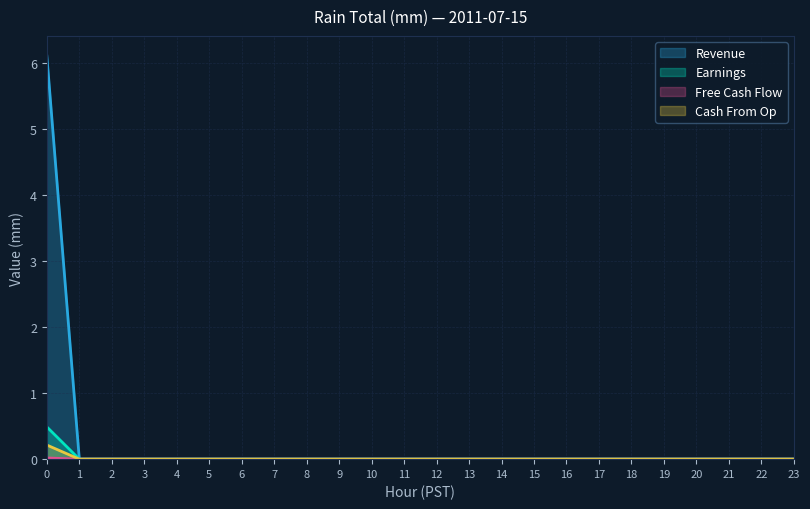

True or false: Cash From Op and Earnings intersect in this chart.

False